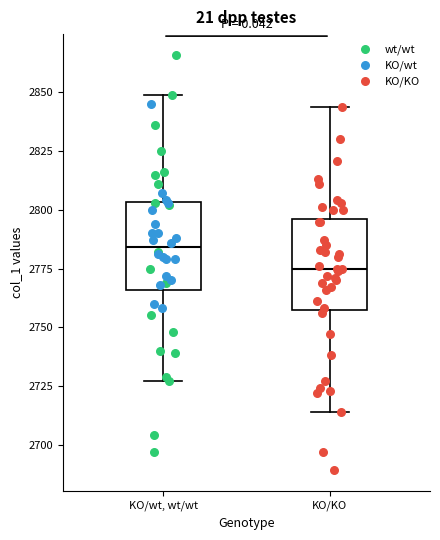

Which box's median line is the highest?

KO/wt, wt/wt